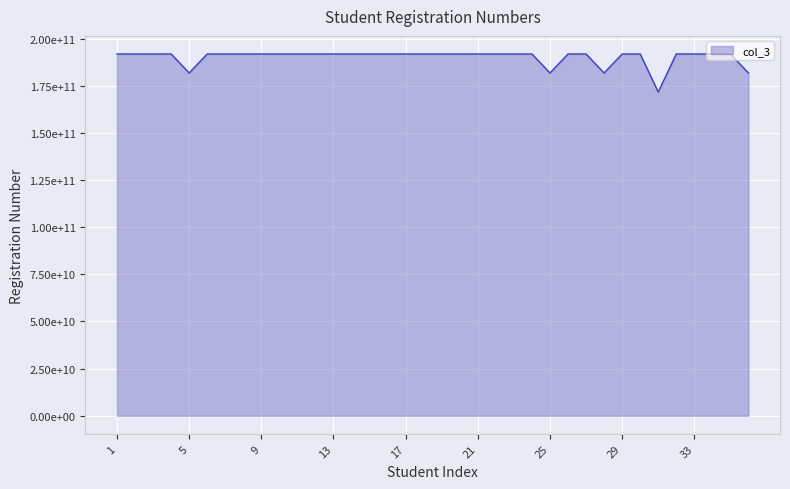

What is the average value?

190253740728